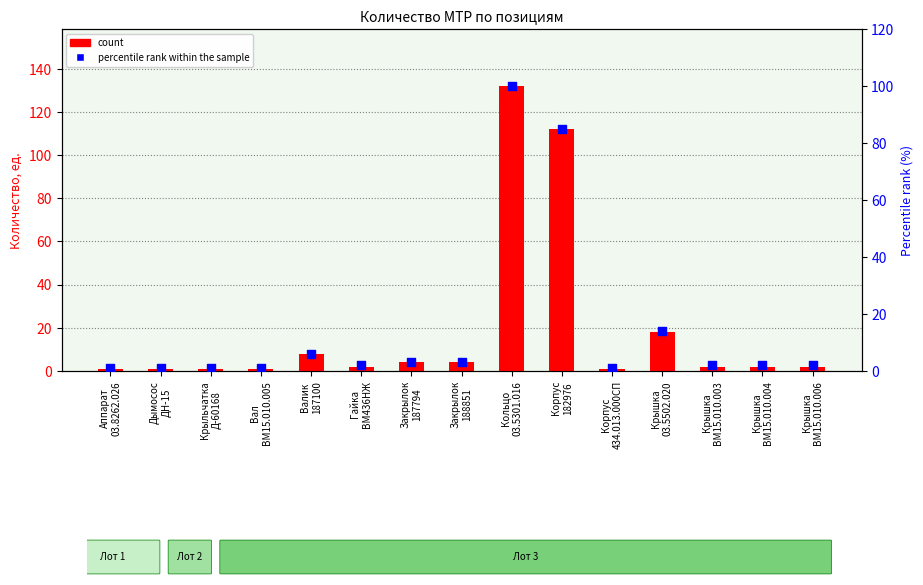

What is the total value across all series at Корпус
182976?

197